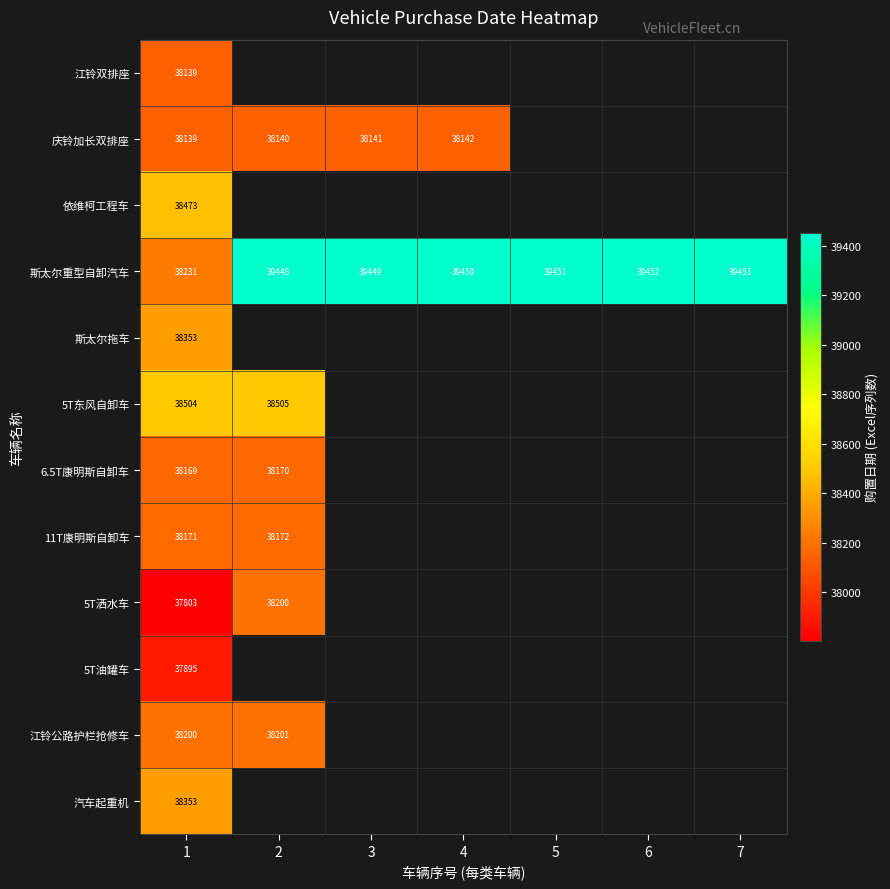

True or false: 6.5T康明斯自卸车 has a value of 38169 at 1.

True